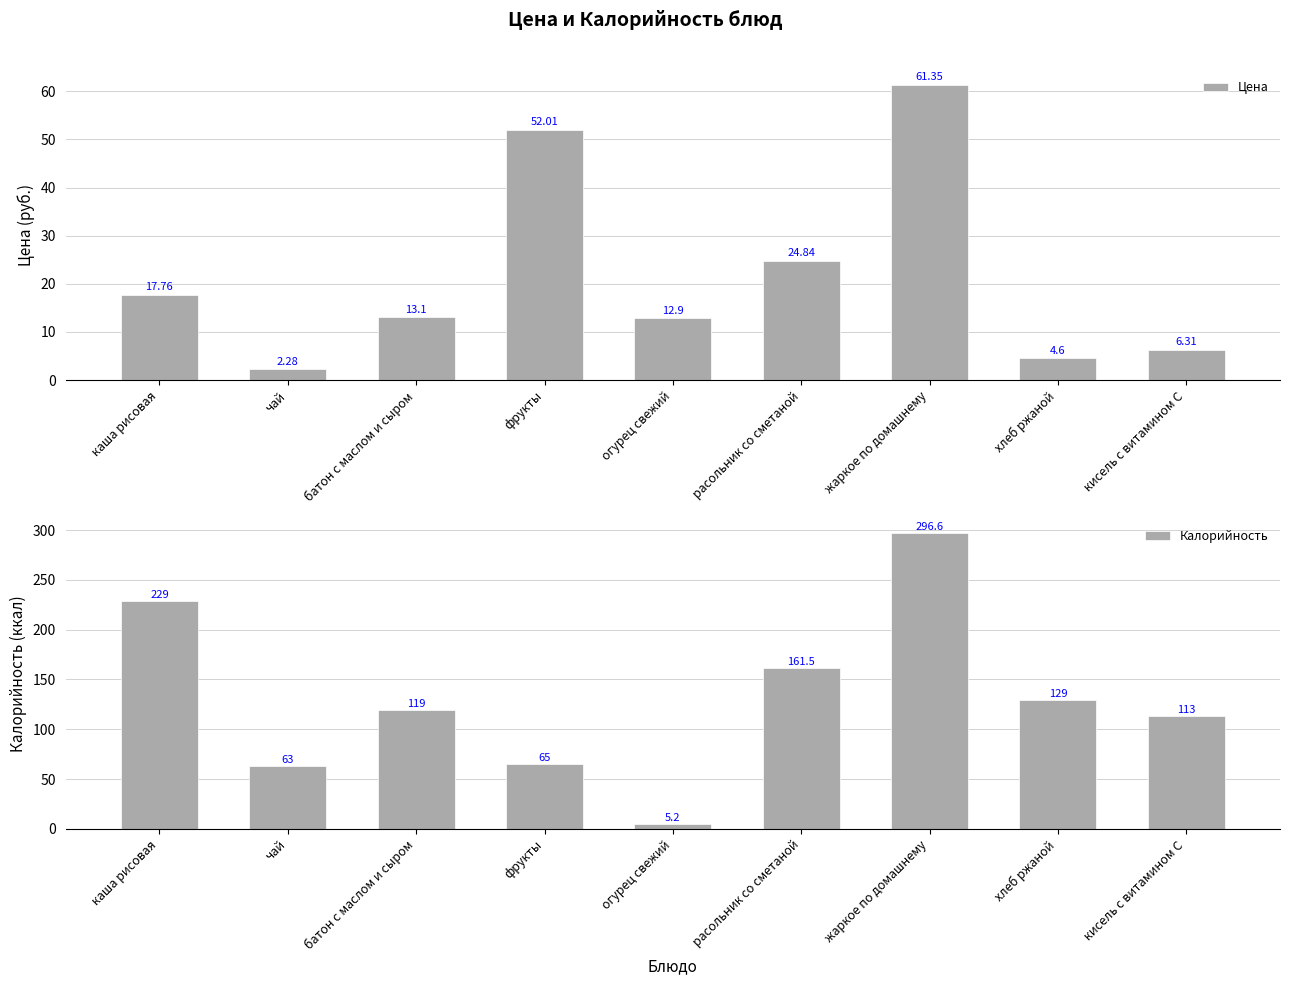

What are all the series names shown in the legend?

Цена, Калорийность